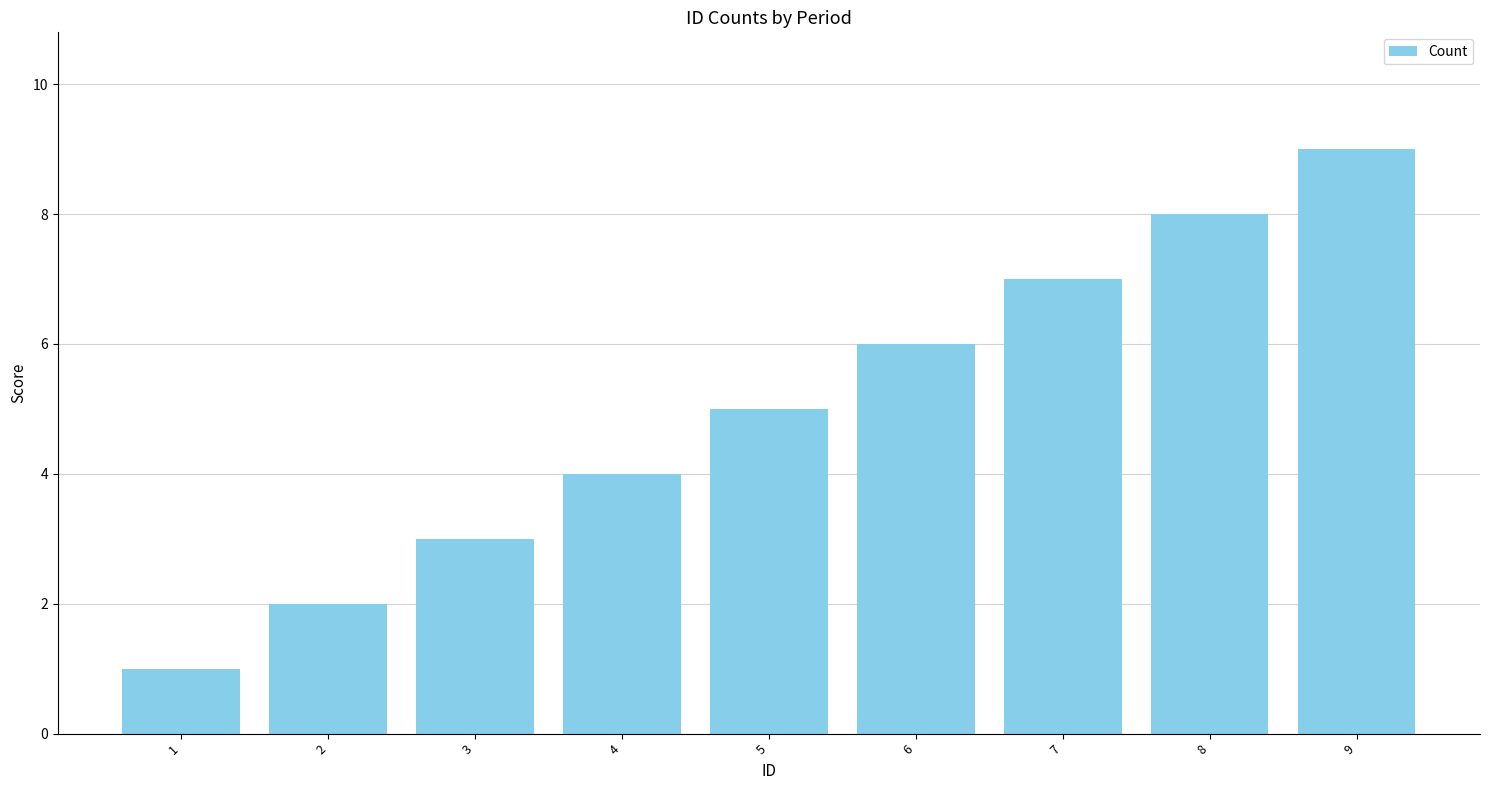

How many distinct data groups are displayed?

1